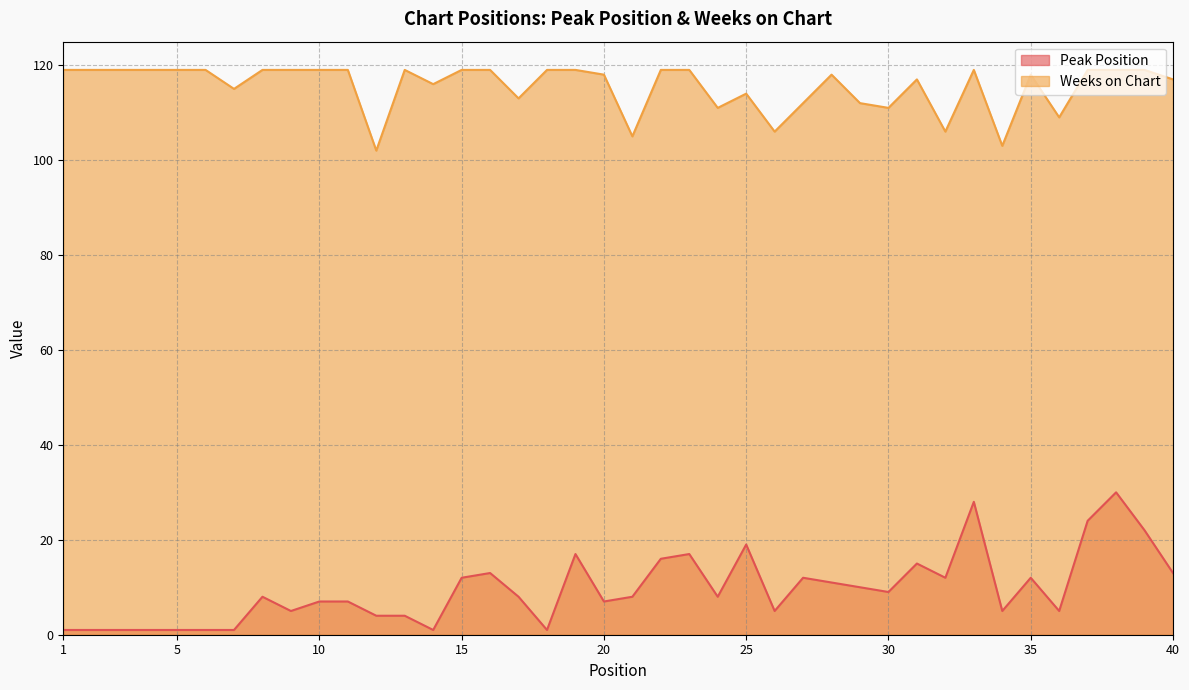

The Peak Position series shows 12 at 10. True or false?

False